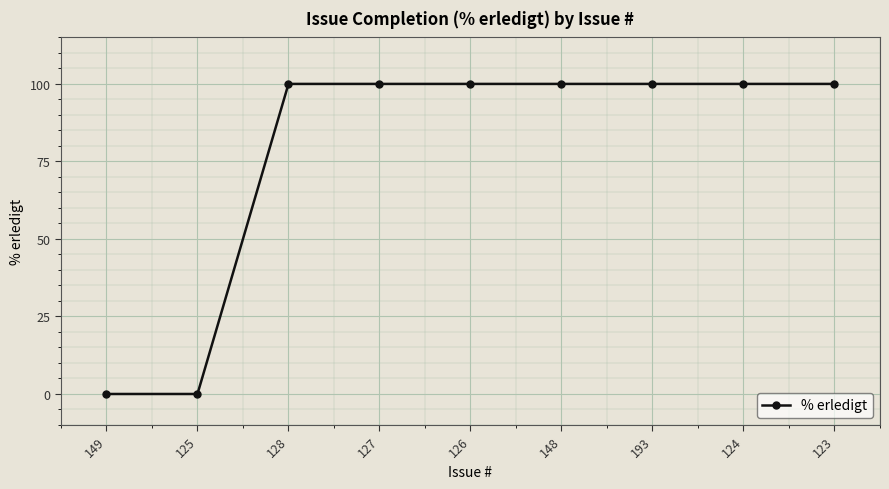

How many lines are shown in the chart?

1